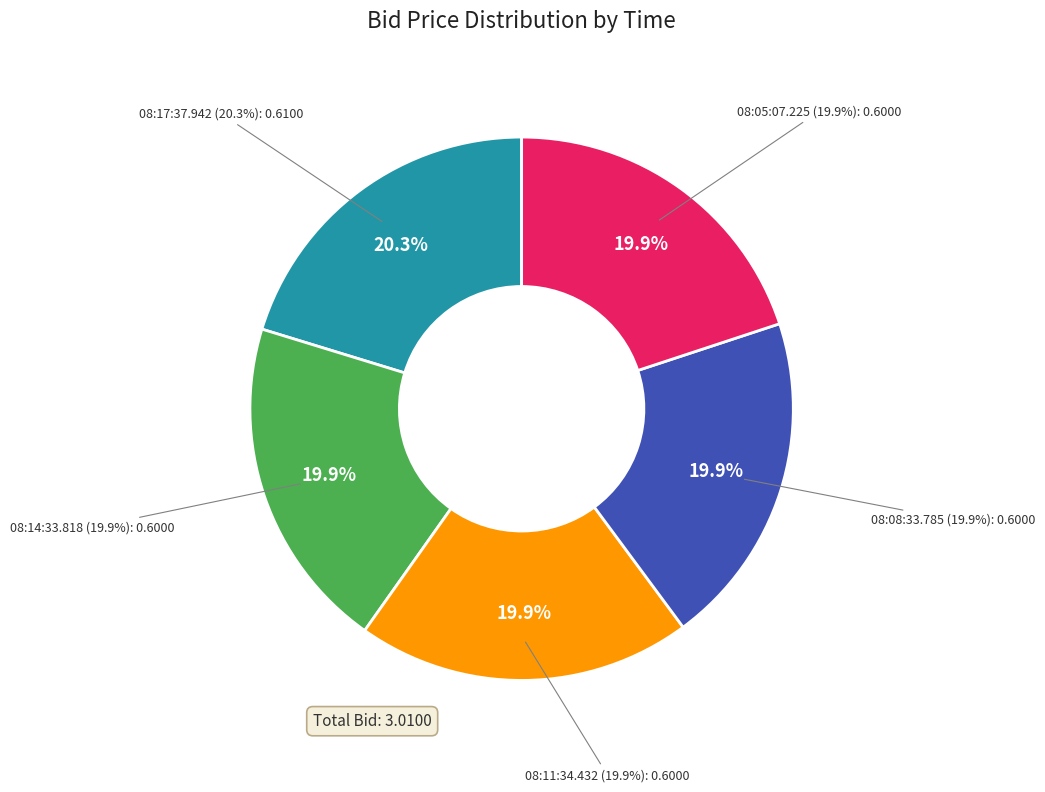

True or false: 08:05:07.225 accounts for 31% of the total.

False